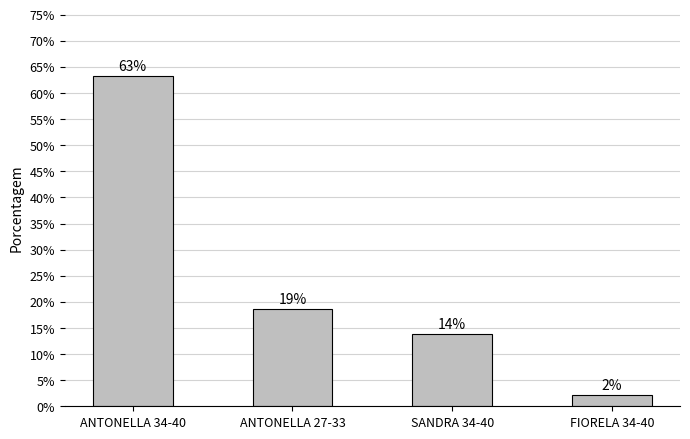

How many bars are there in total?

4